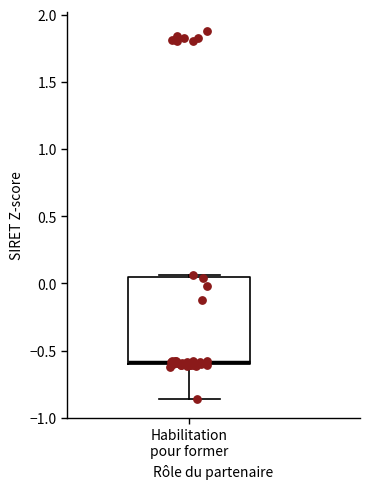

Read this box plot against the y-axis: the position of the median line, the range covered by the box, and the ends of both whiskers. The values are not printed on the chart, so give them approximately, as read against the axis.

median -0.60 (just above the box's lower edge), box -0.60 to 0.05, whiskers -0.85 to 0.05 (just above the box's upper edge)